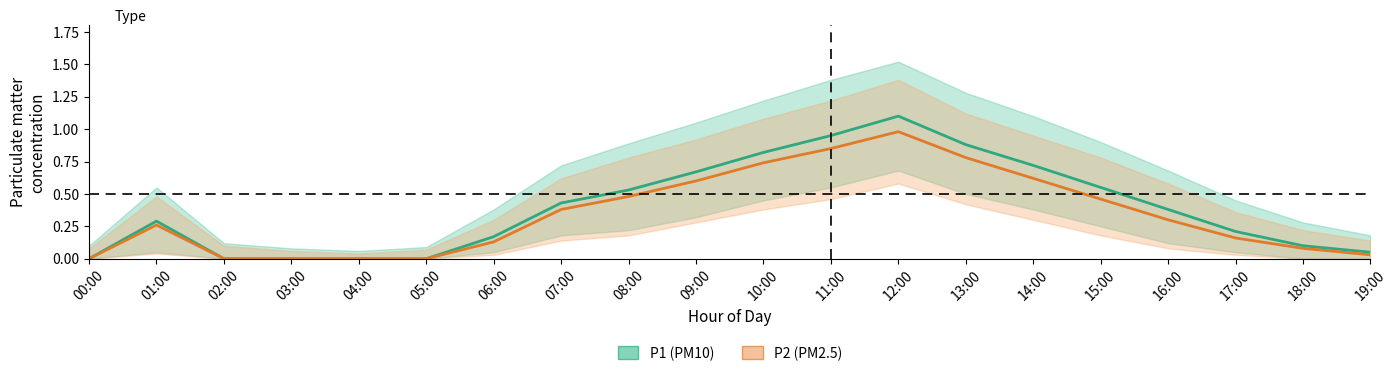

What is the label of the 3rd point from the right?

17:00